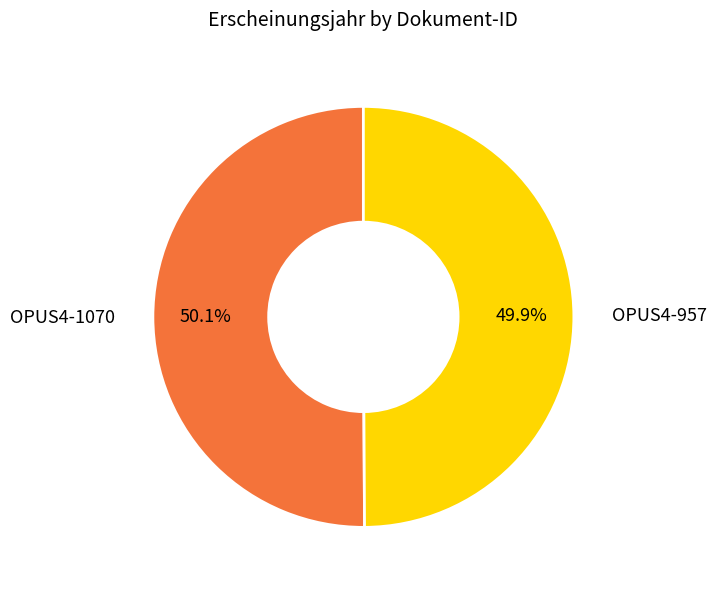

How many slices are in this pie chart?

2